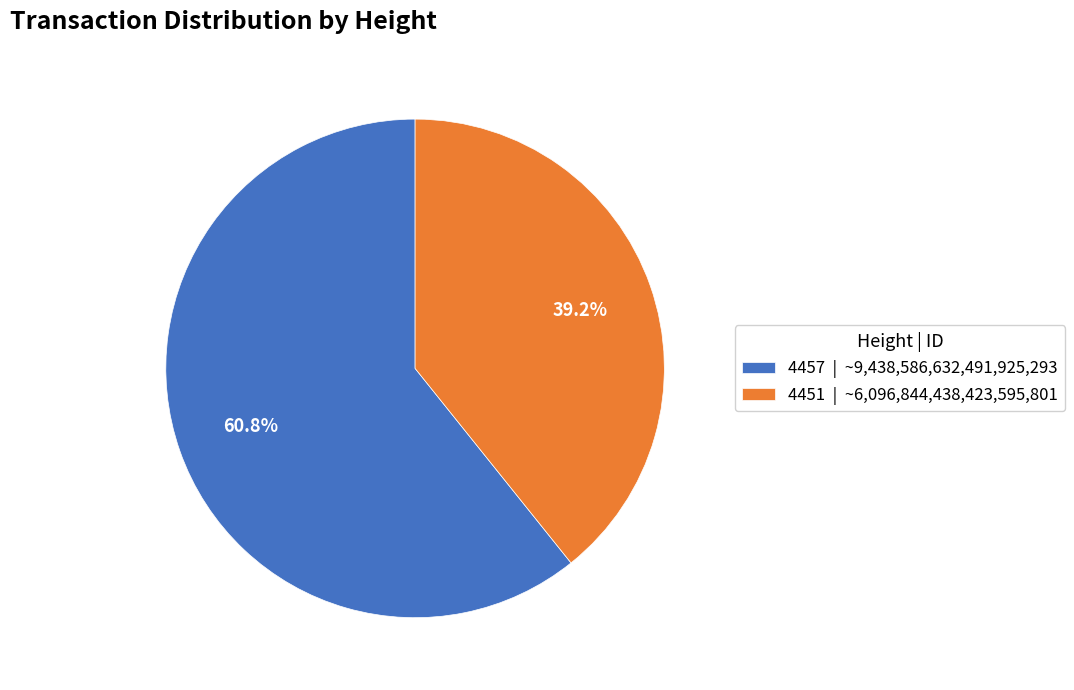

To the nearest percent, what is the average slice percentage?

50%